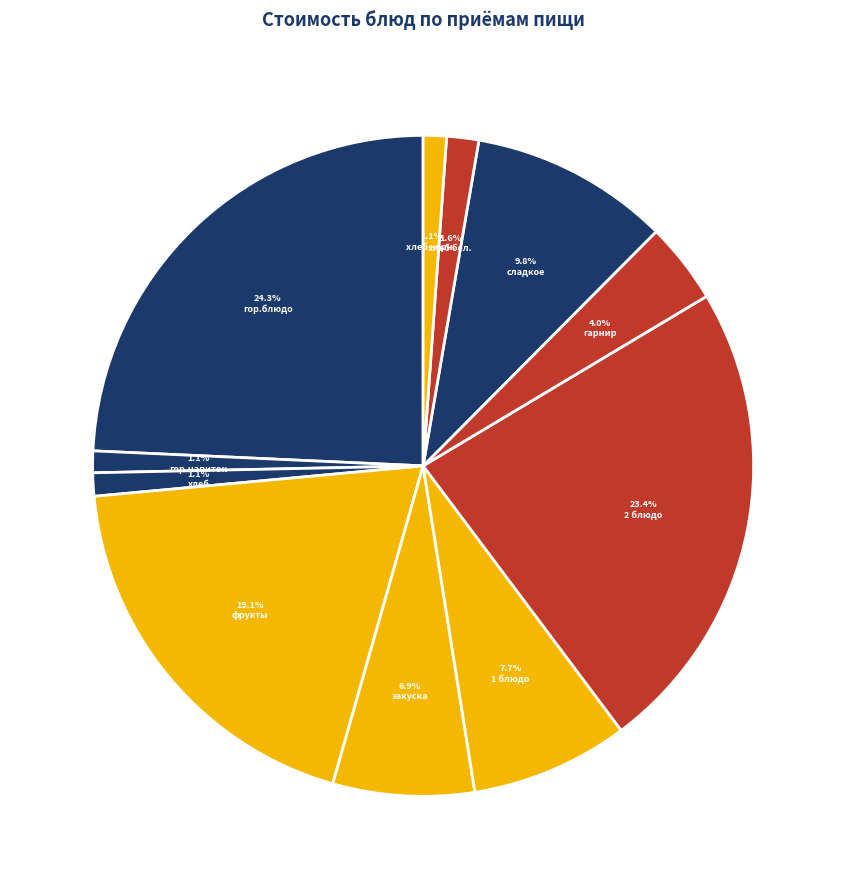

Is there any slice that represents more than half of the pie?

No